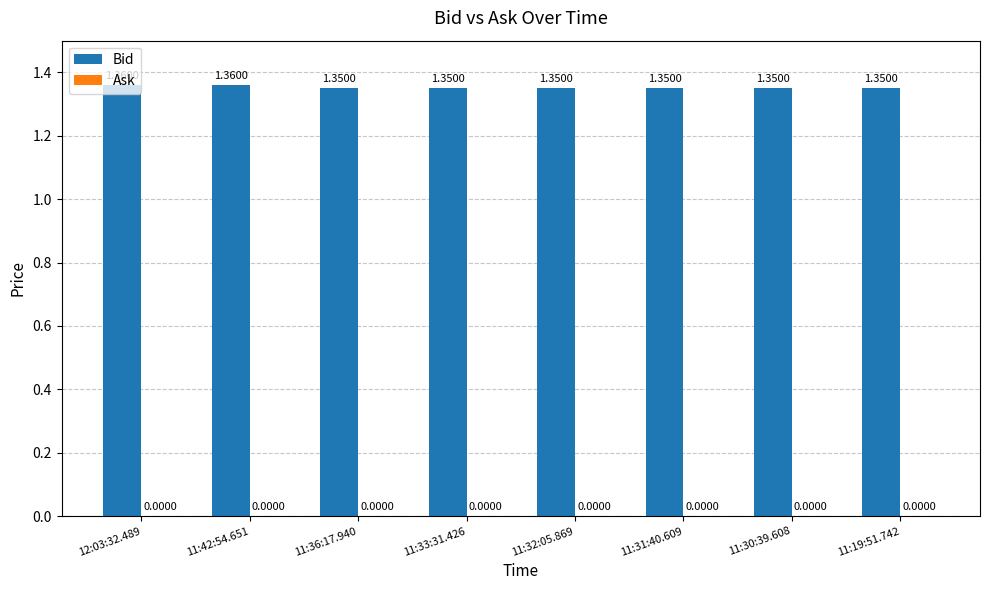

Approximately how many times larger is the value at 11:30:39.608 compared to 12:03:32.489?

1.0